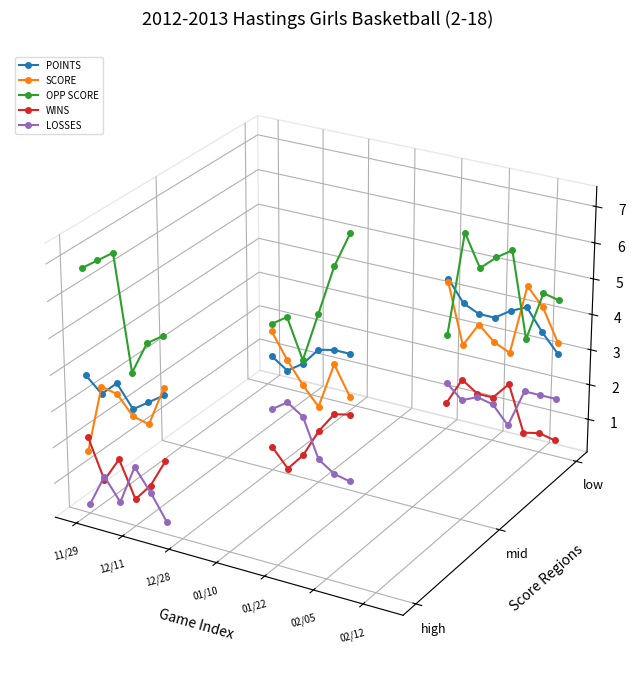

True or false: WINS has more than 2 points higher than both neighbors.

False